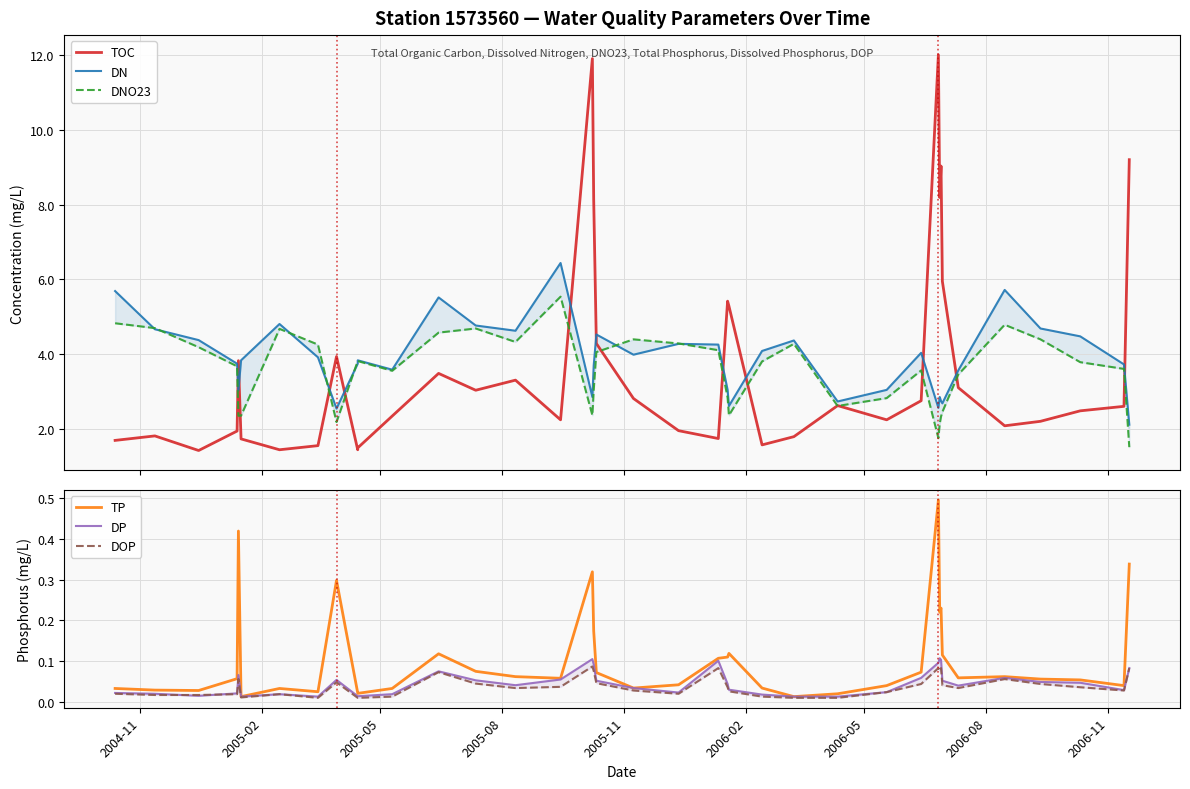

What is the highest value of the DN series?

6.4